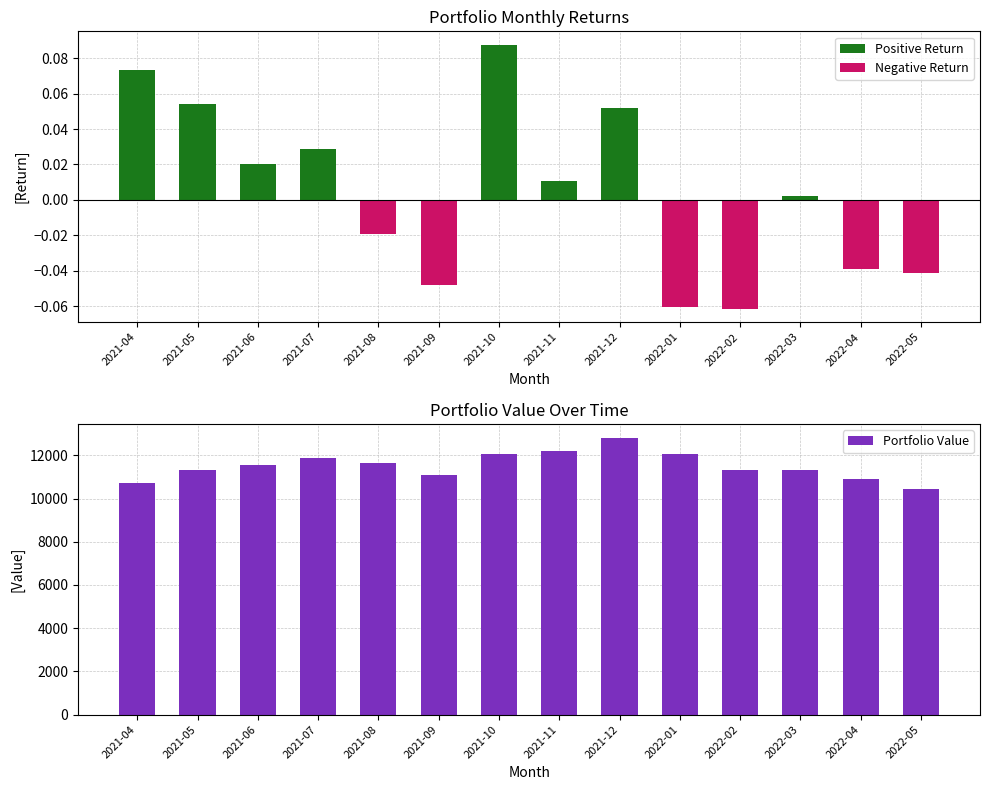

True or false: Negative Return has a value of -0.1 at 2022-04.

False